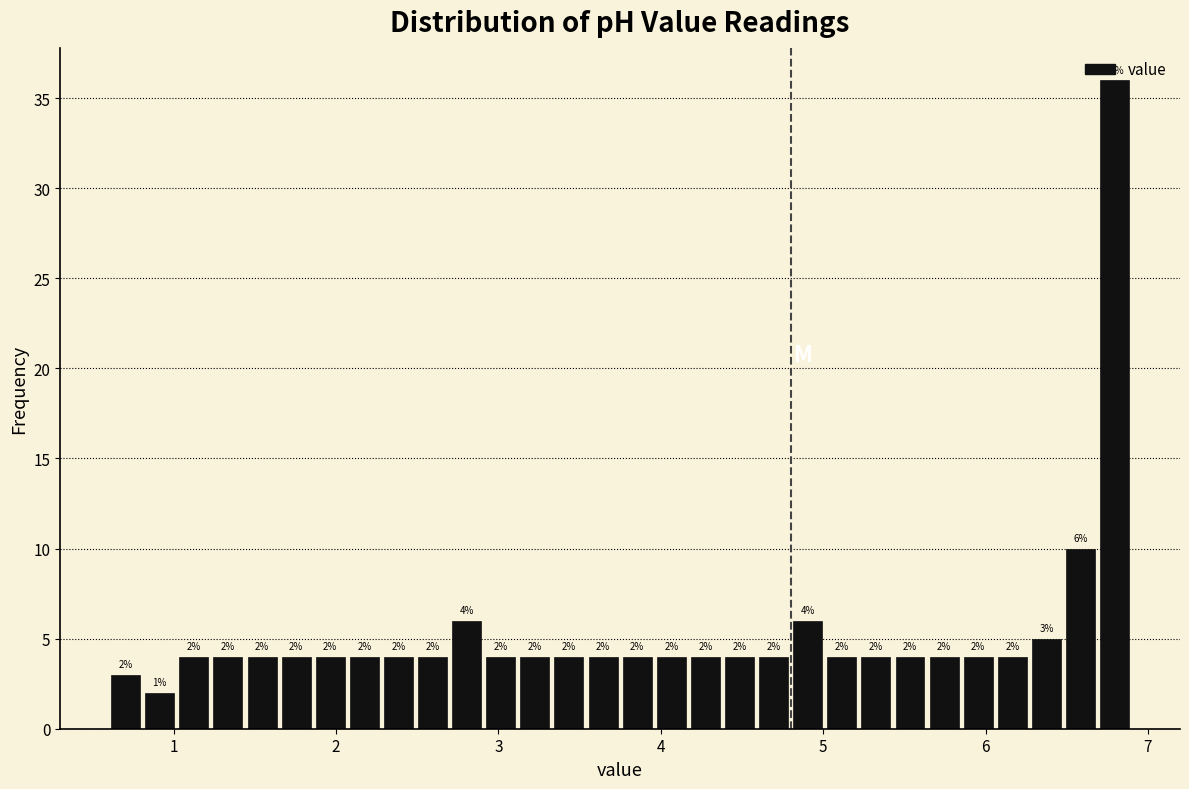

Read against the x-axis, roughly where is the centre of the tallest bar?

6.8